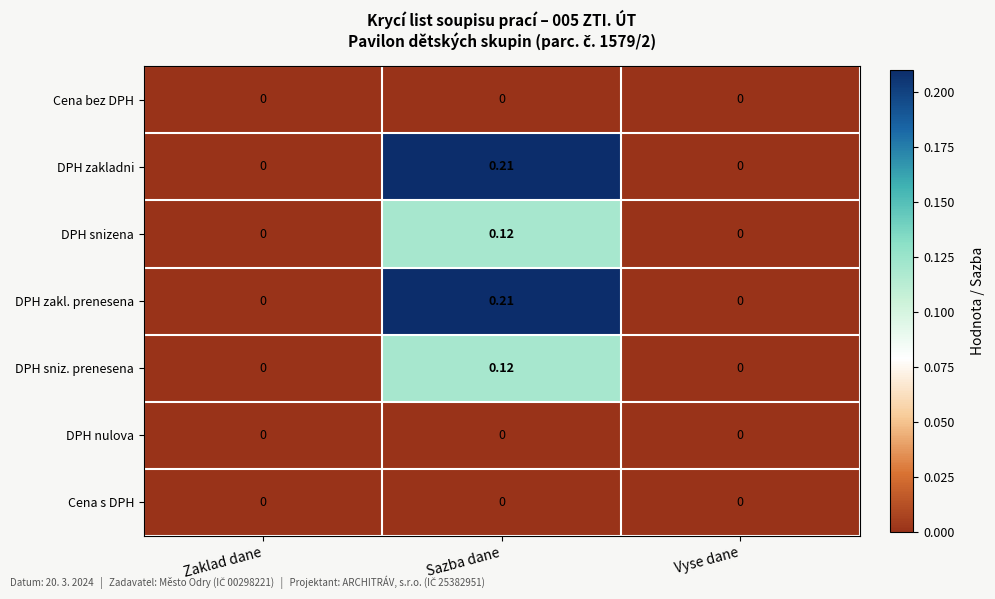

At which category is the sum across all series the highest?

Sazba dane